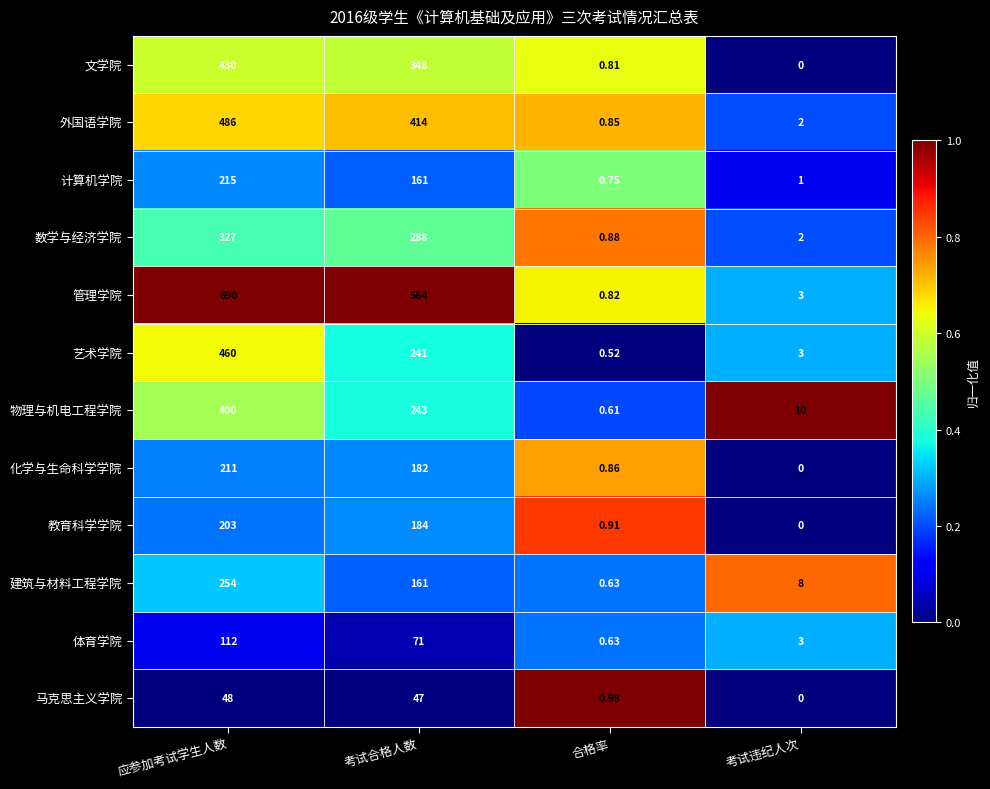

Is the value of 数学与经济学院 at 考试违纪人次 greater than the value of 文学院 at 应参加考试学生人数?

No